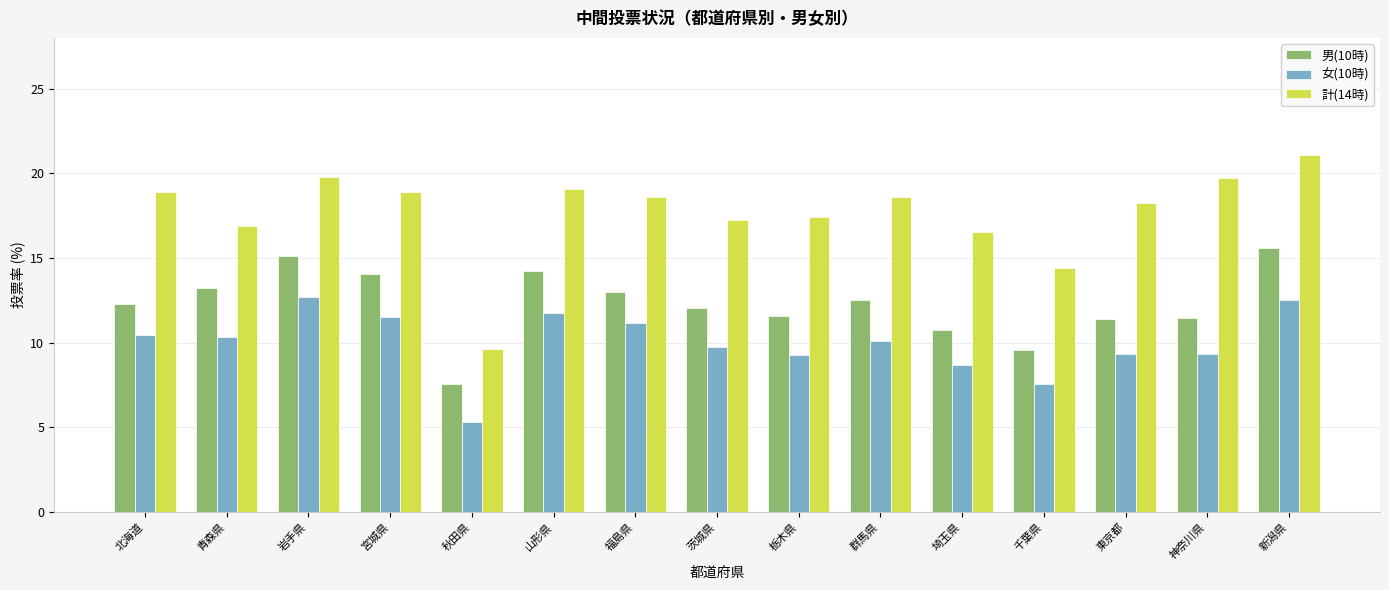

What is the total value across all series at 岩手県?

47.6